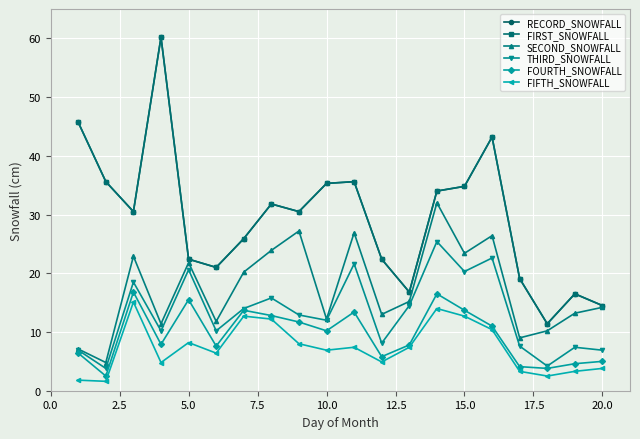

Does the chart have visible grid lines?

Yes